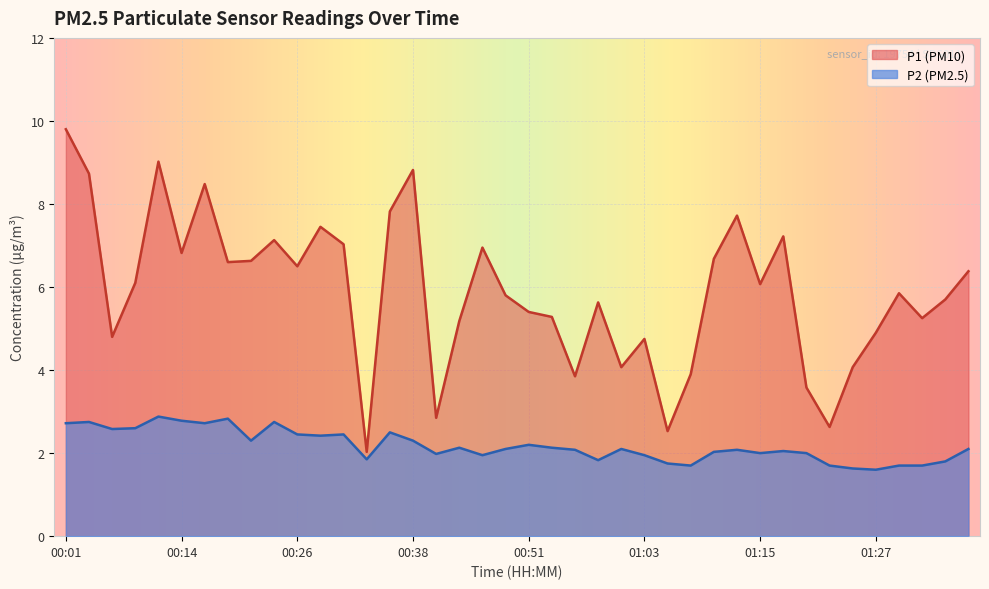

What is the total value across all series at 00:11?

11.9